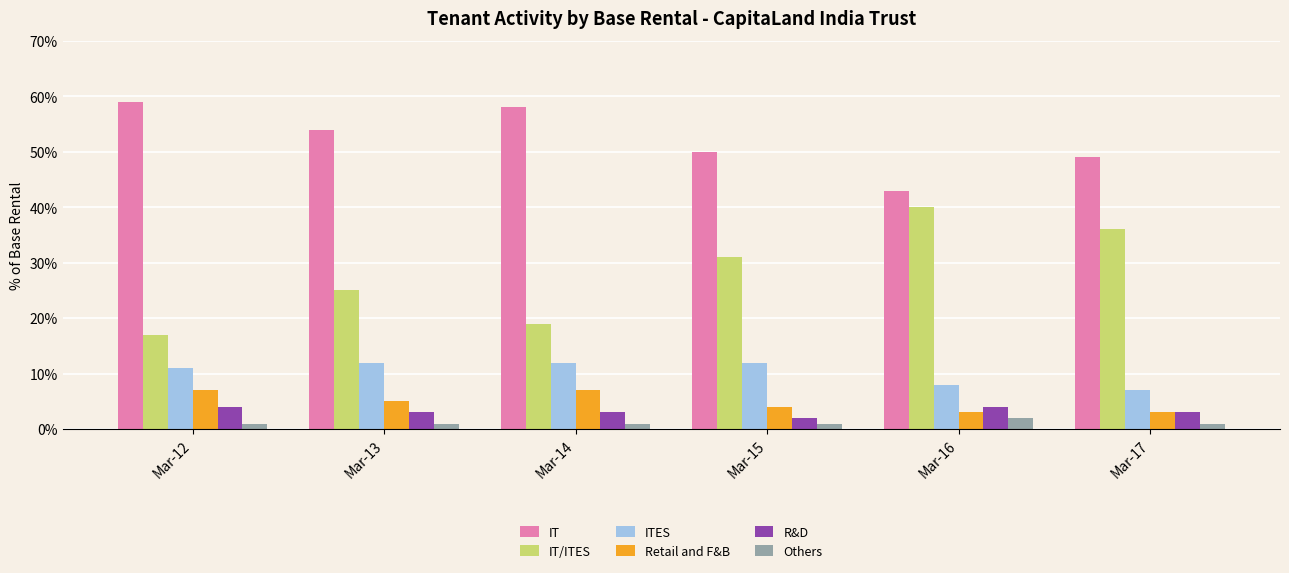

List the series in order of their peak value, lowest first.

Others, R&D, Retail and F&B, ITES, IT/ITES, IT